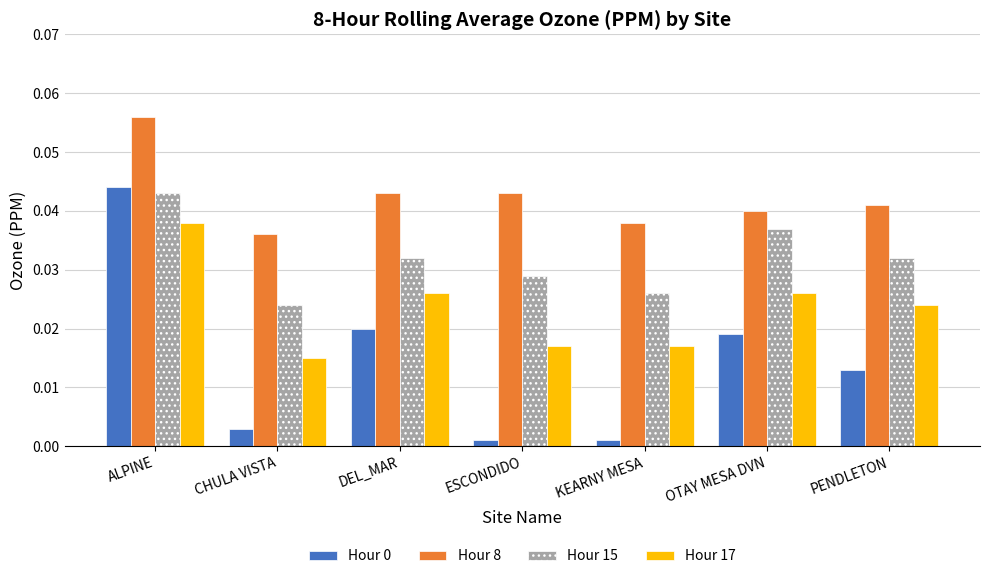

True or false: Hour 0 has a value of 0.1 at ALPINE.

False